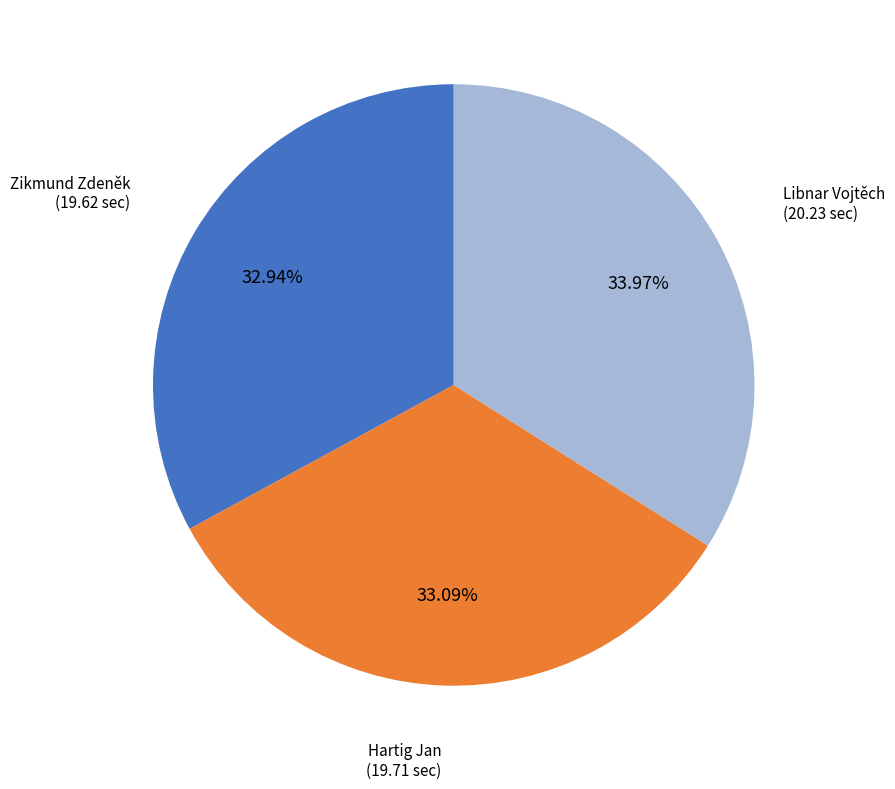

How many slices are in this pie chart?

3